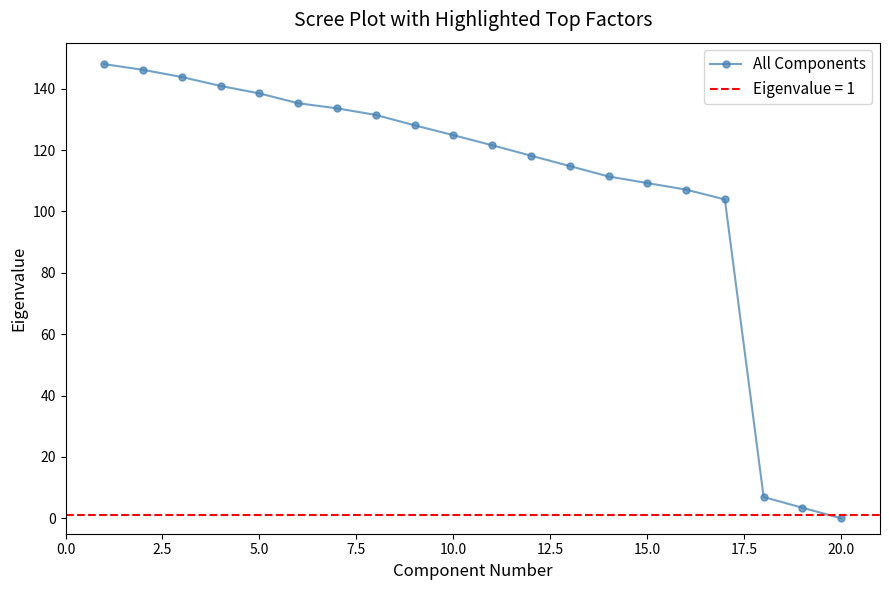

Does the chart have visible grid lines?

No